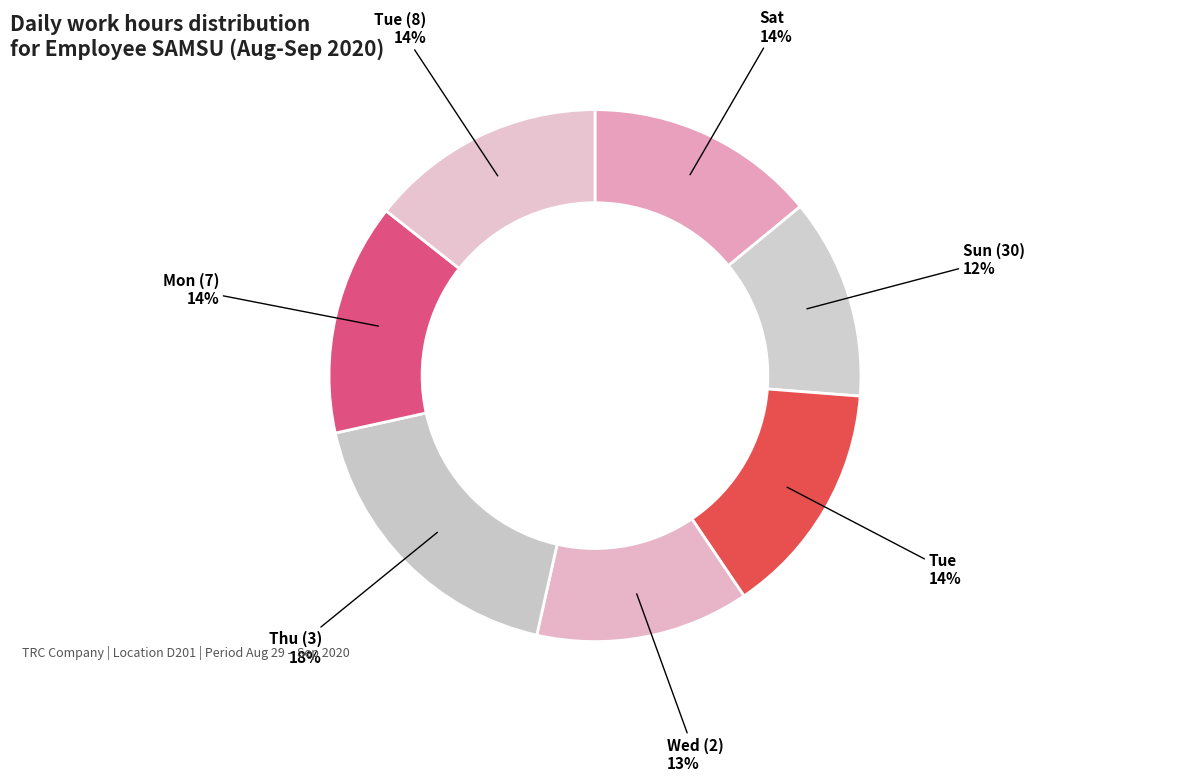

True or false: Sat accounts for 26% of the total.

False